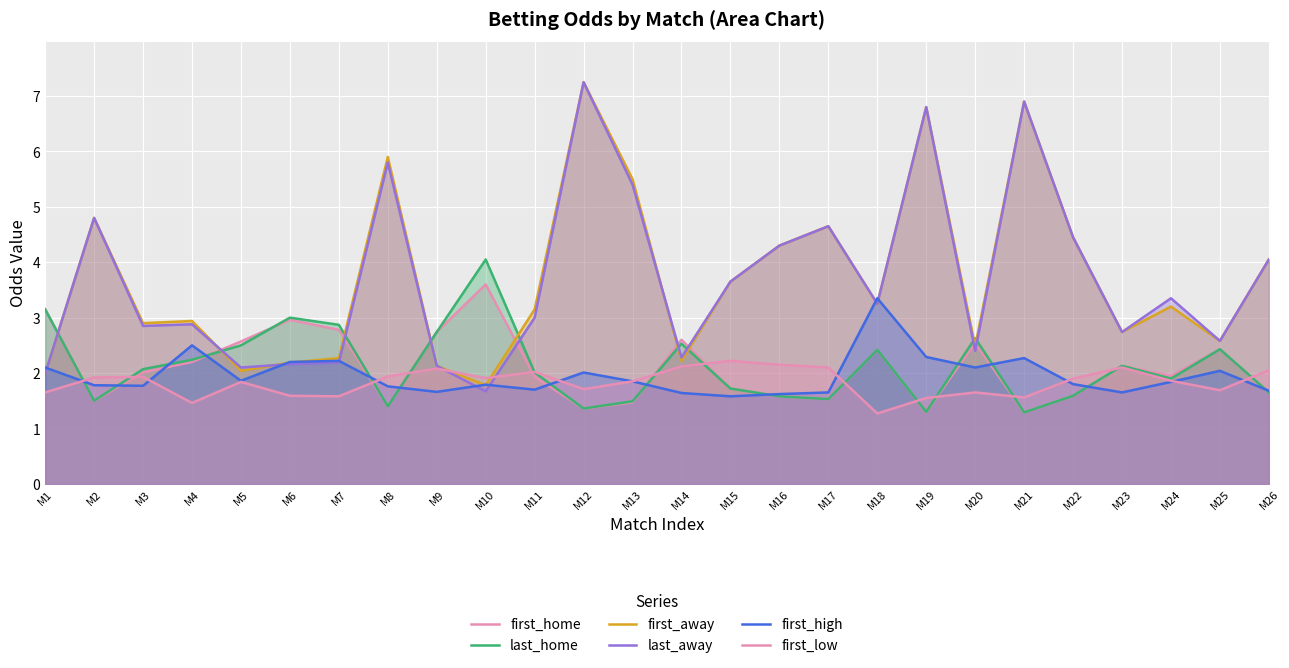

What is the difference between the maximum and second lowest values in the first_high series?

1.7